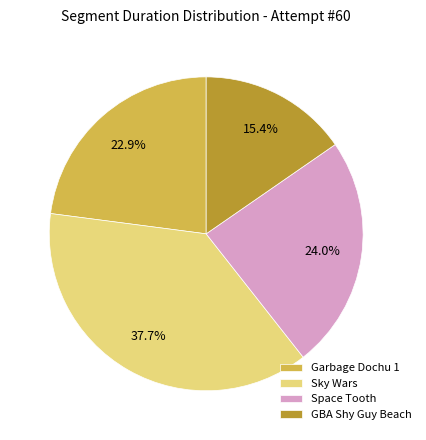

What is the largest slice in the pie chart?

Sky Wars